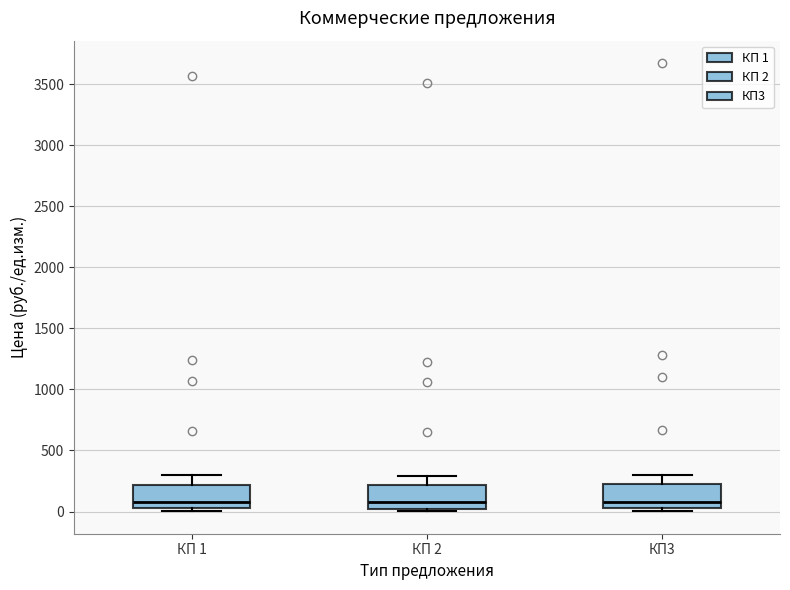

Reading left to right, transcribe this box plot: for each box, give where its median line is, the range the box spans, and where its two whiskers end, as read against the y-axis. The values are not printed on the chart, so give them approximately, as read against the axis.

КП 1: median 100, box 0 to 200, whiskers 0 (just below the box's lower edge) to 300
КП 2: median 100, box 0 to 200, whiskers 0 (just below the box's lower edge) to 300
КП3: median 100, box 50 to 250, whiskers 0 to 300